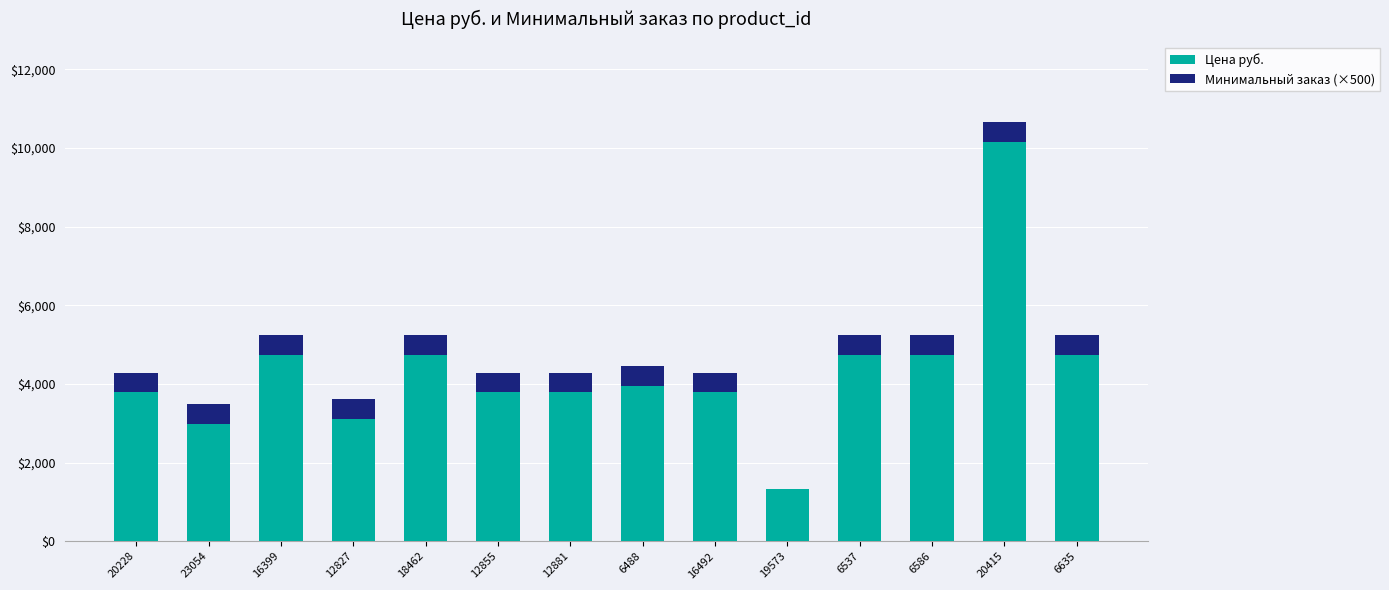

Are the bars horizontal?

No